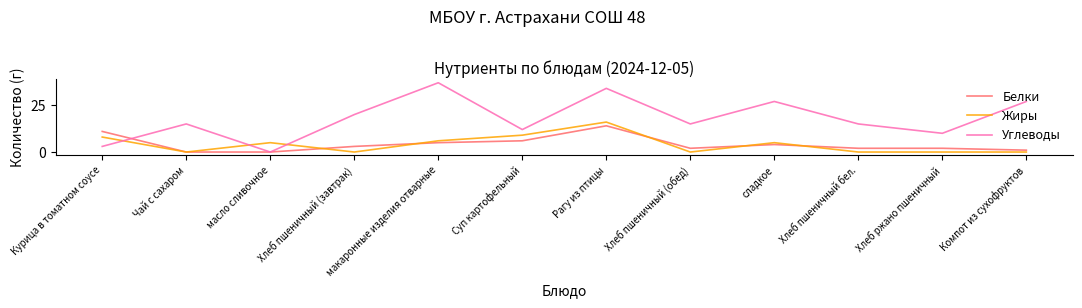

Where does the Жиры series first go above 5?

Курица в томатном соусе